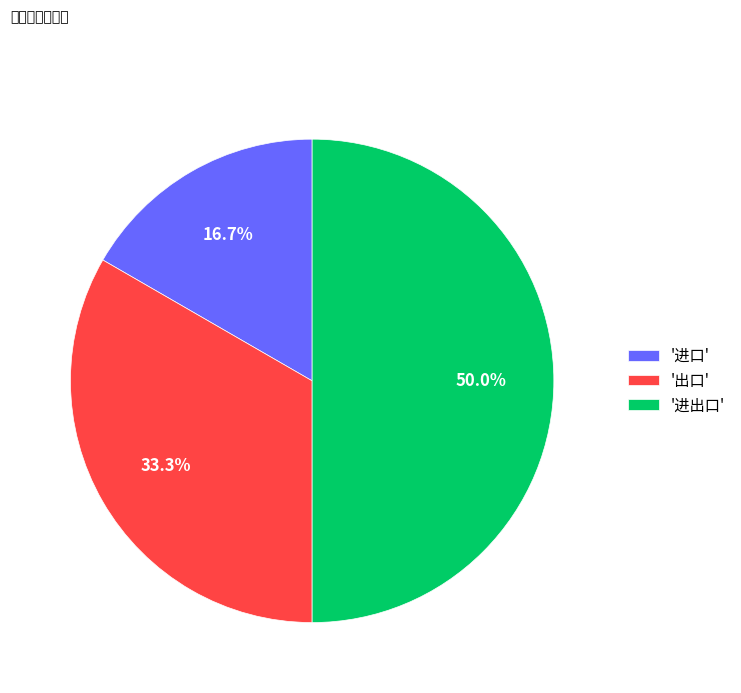

Does '进口' account for over 50% of the chart?

No